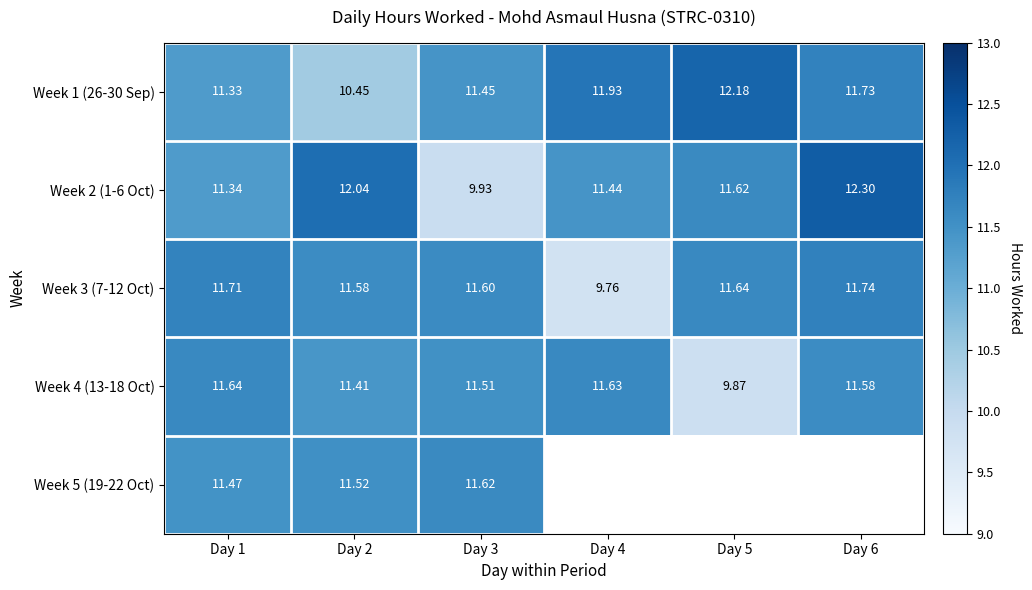

How many data points does each series have?

6